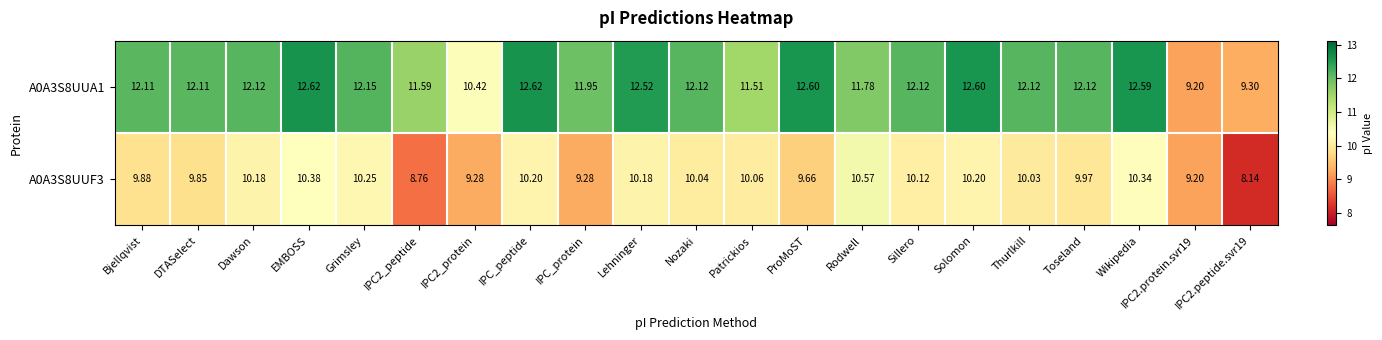

At how many categories does at least one series exceed 8?

21